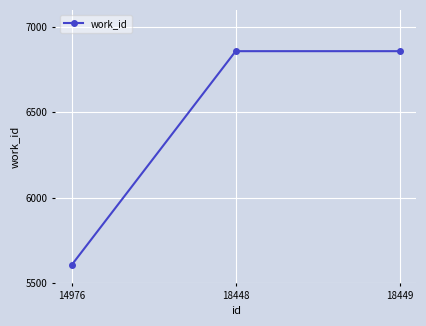

What is the sum of all values?

19320